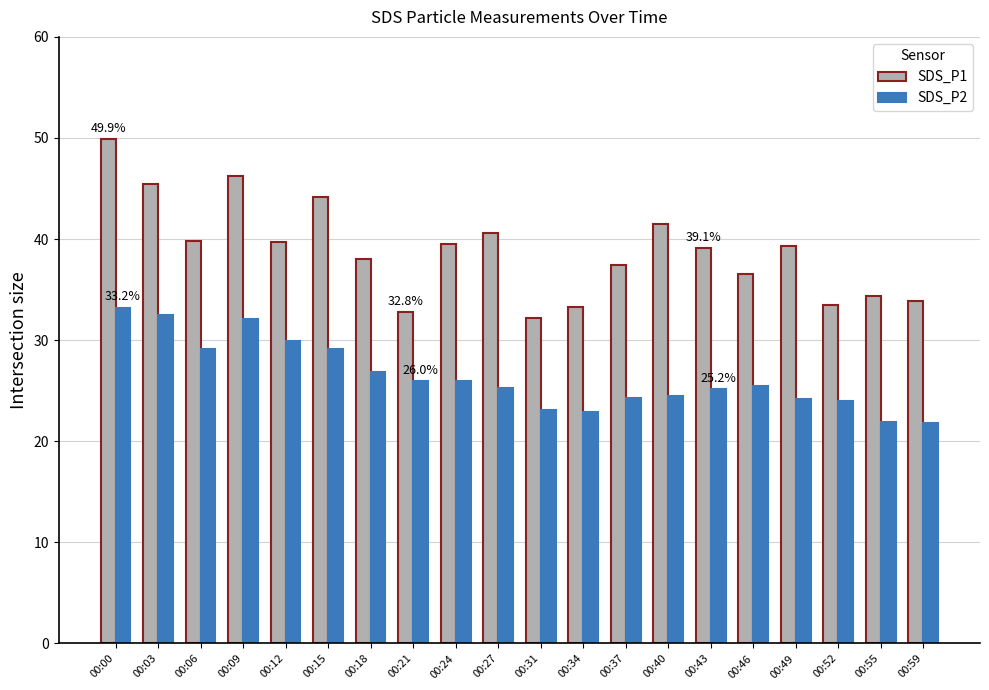

Where does the SDS_P1 series first go above 39?

00:00